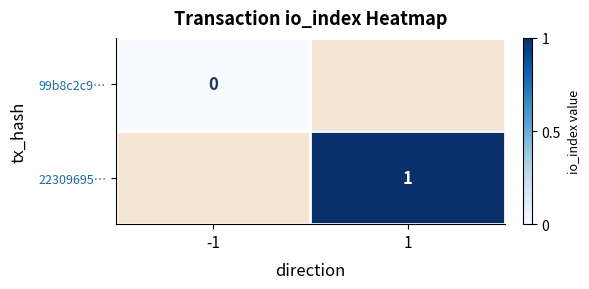

Is it true that 22309695… equals 1 at 1?

True